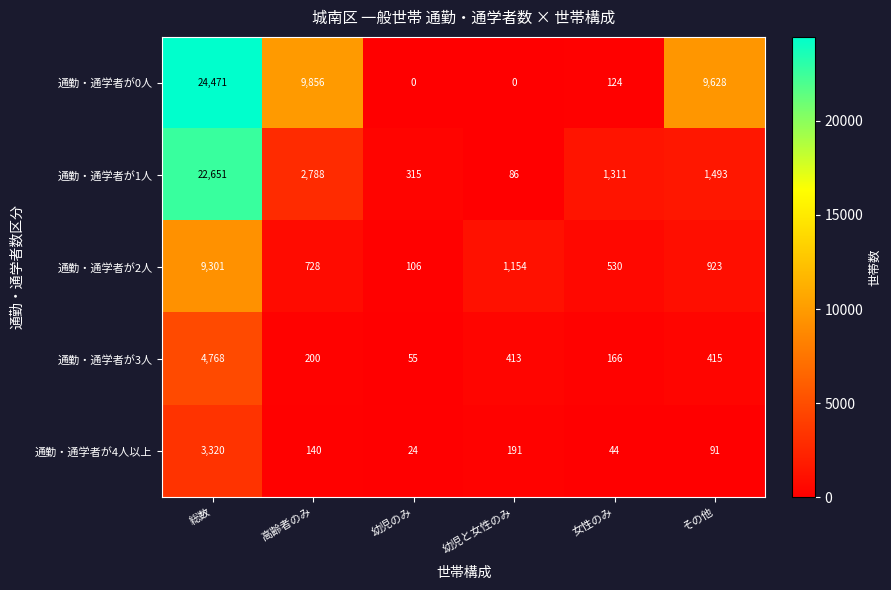

What is the spread (max minus min) of values at 女性のみ?

1267